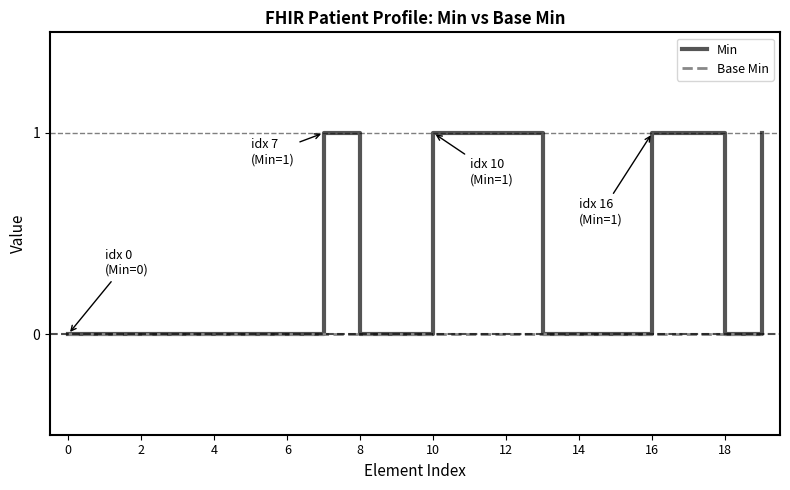

Rank the series by their maximum value, from highest to lowest.

Min, Base Min